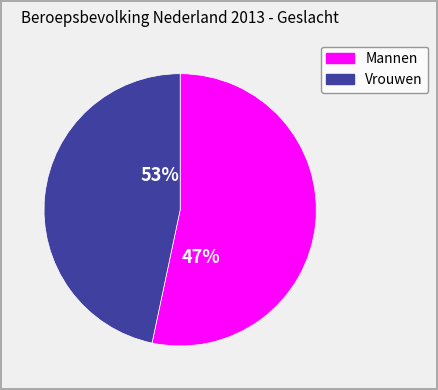

Is Vrouwen the majority of the pie?

No